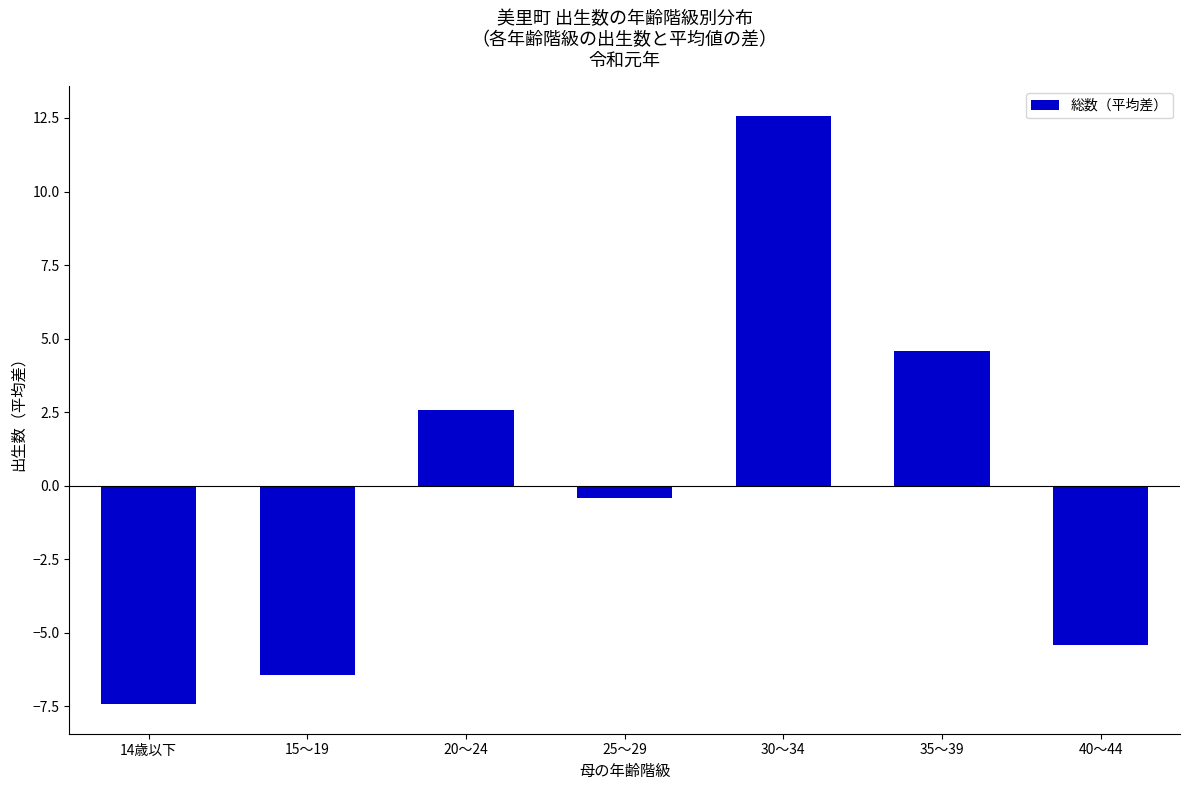

At which category does the chart reach its peak across all series?

30～34